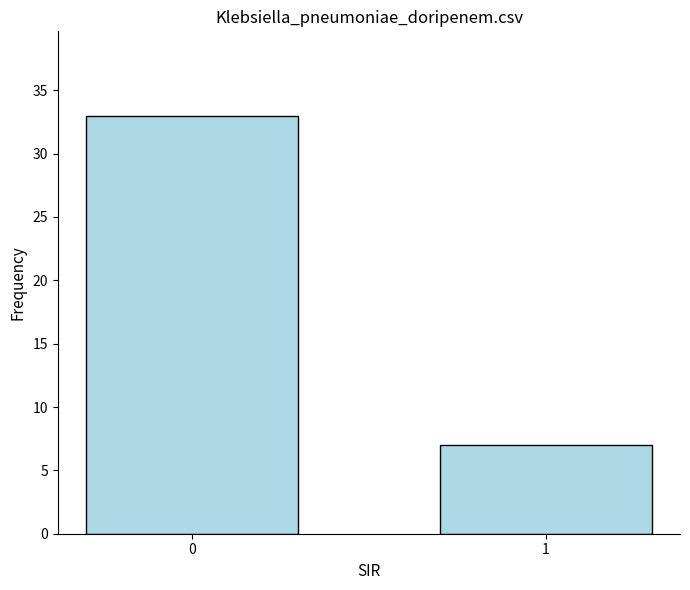

The value at 0 is 46. True or false?

False